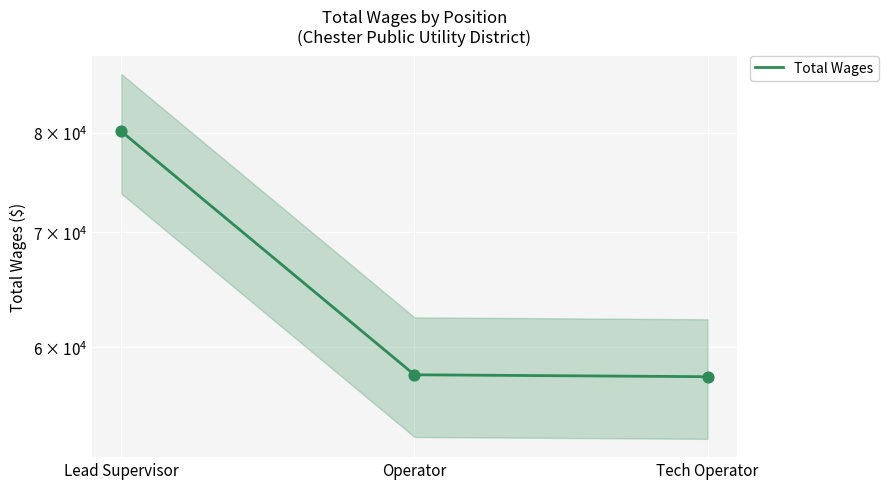

What is the change in value from Lead Supervisor to Operator?

-22306